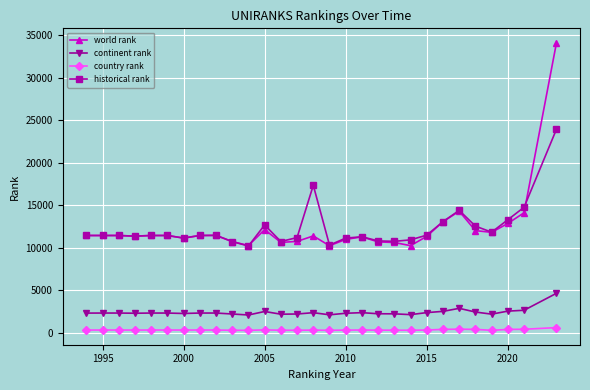

What is the difference between the maximum and minimum values in the historical rank series?

13756